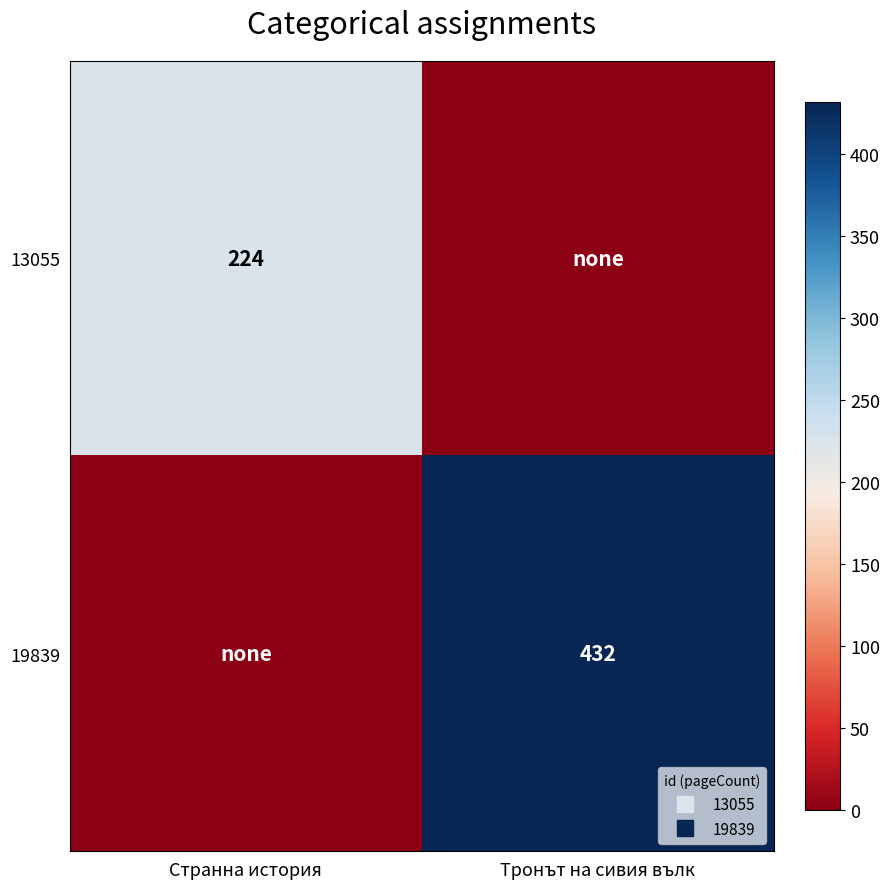

True or false: 13055 has a value of 402 at Странна история.

False